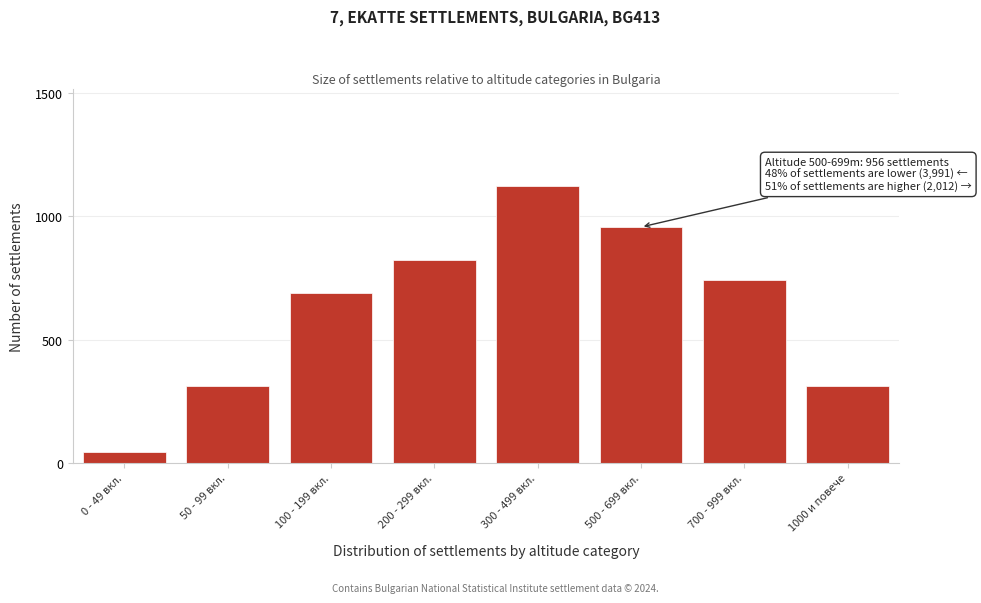

Reading right to left, transcribe all the data shown in this chart.

312	743	956	1124	823	687	312	45